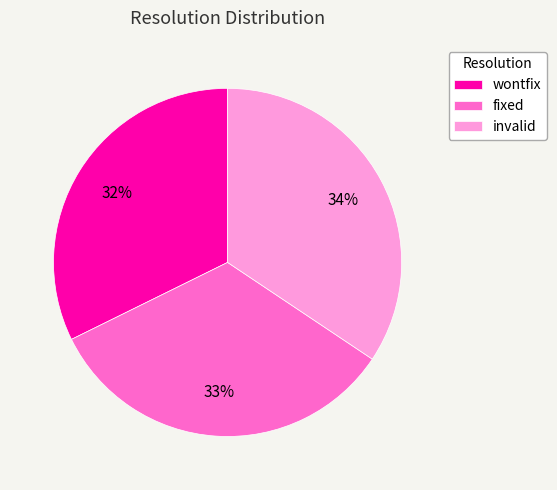

Which slice is the smallest?

wontfix